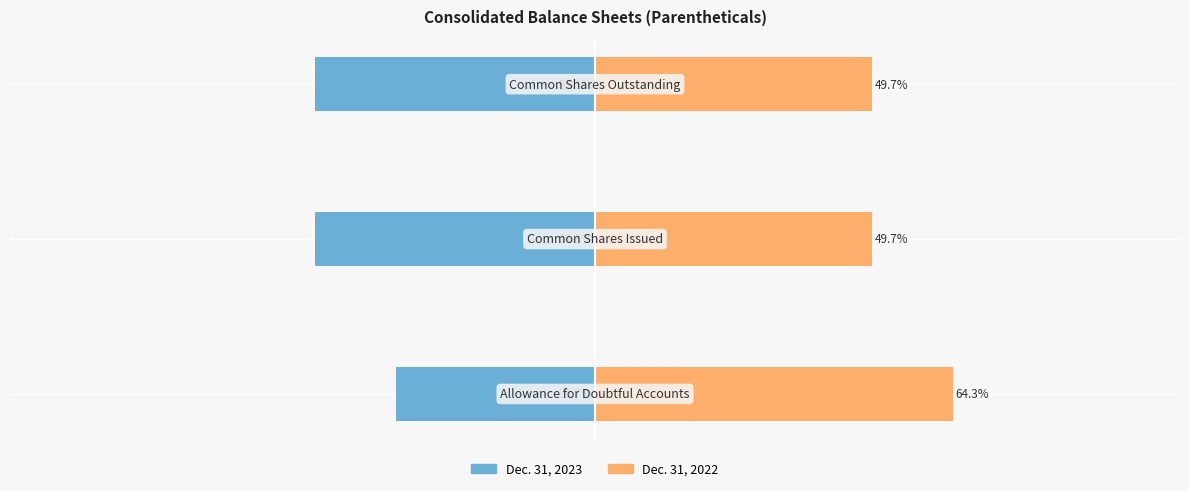

How many categories are shown in the chart?

3